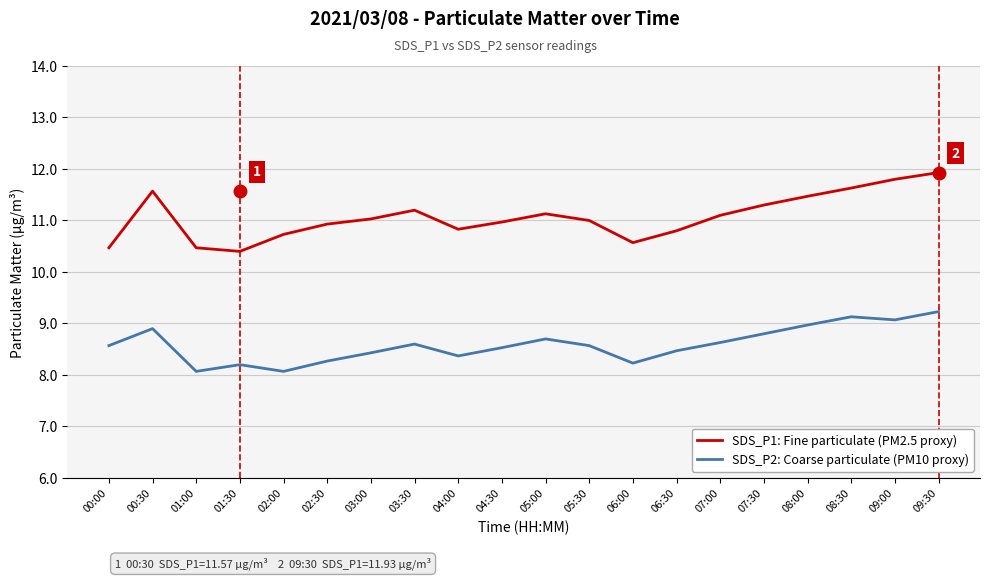

Which series has the largest total across all categories?

SDS_P1: Fine particulate (PM2.5 proxy)